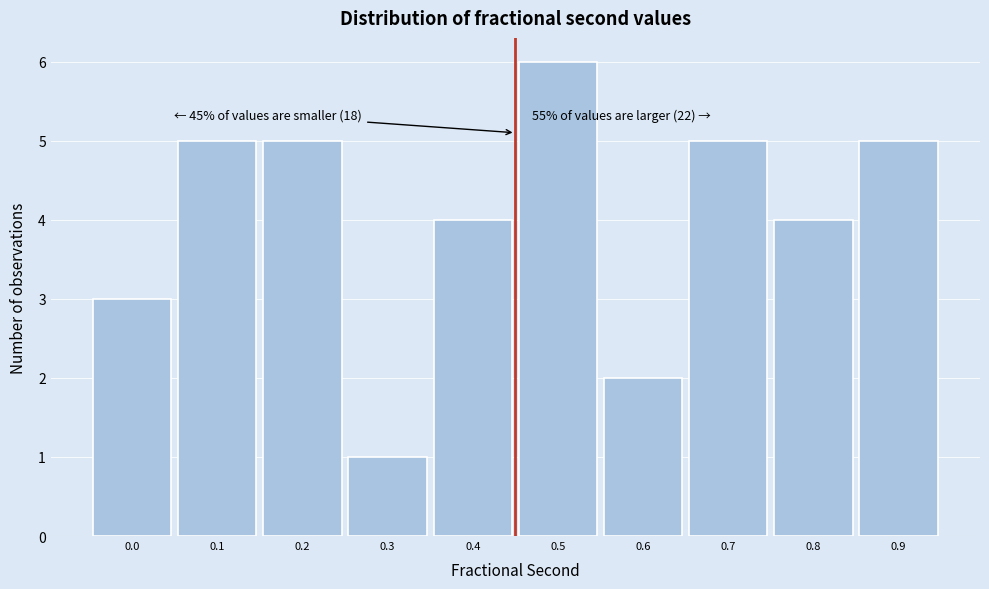

Reading left to right, what are all the values shown in this chart?

0.0=3	0.1=5	0.2=5	0.3=1	0.4=4	0.5=6	0.6=2	0.7=5	0.8=4	0.9=5